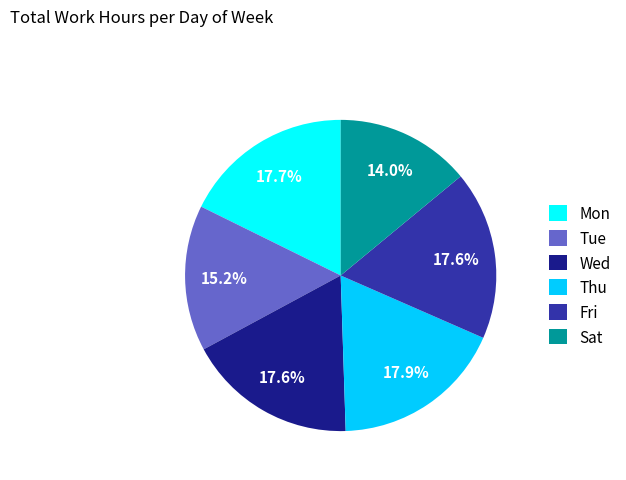

Approximately how many times larger is the value at Tue compared to Mon?

0.9